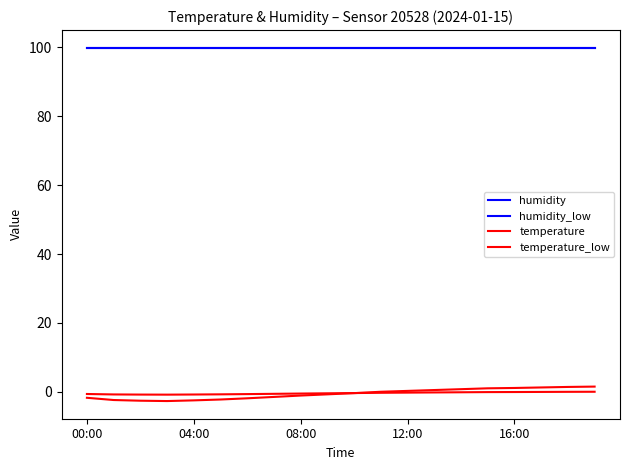

How many lines are shown in the chart?

4